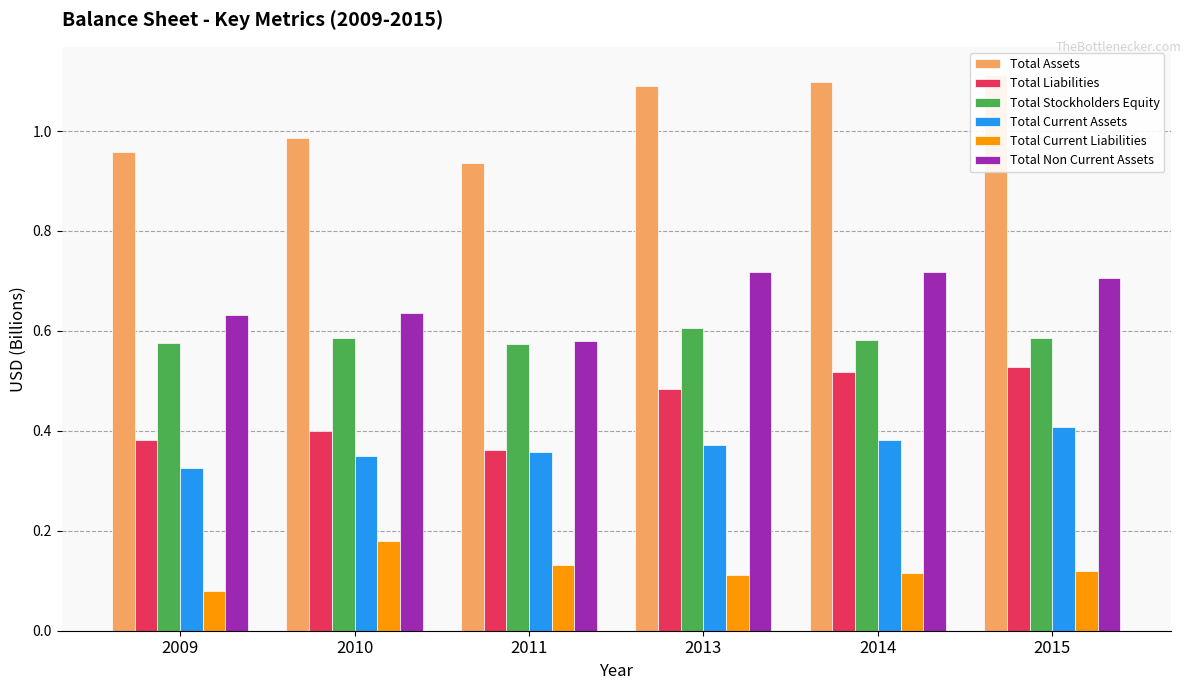

Between 2009 and 2010, which series saw the biggest shift?

Total Current Liabilities